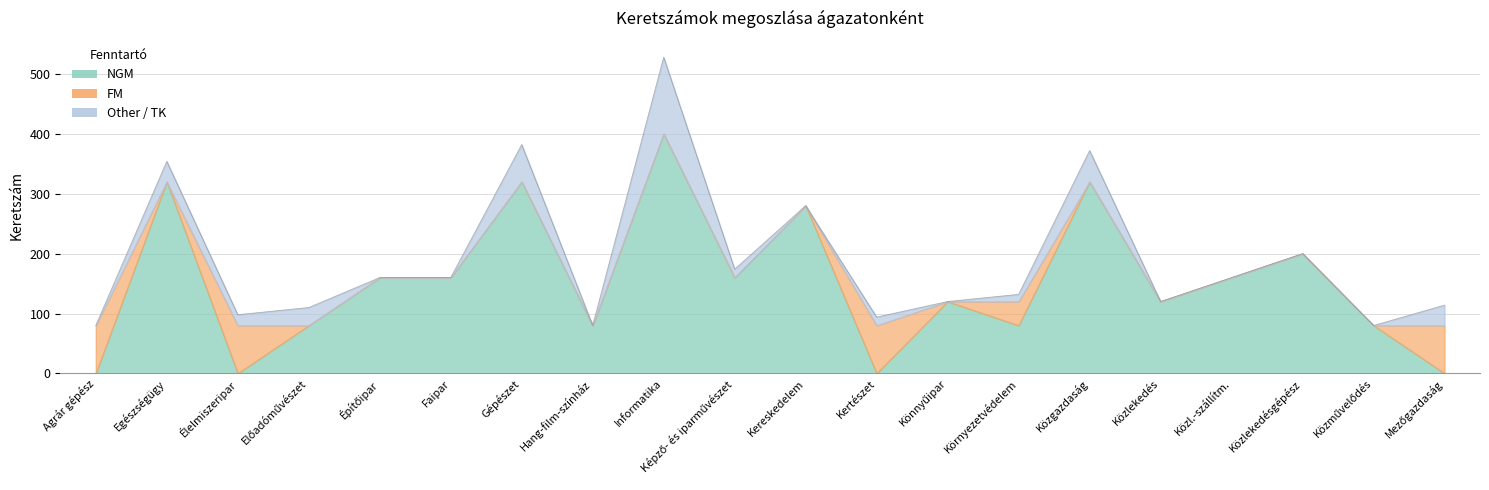

In Other, how many points are lower than both neighbors (excluding endpoints)?

4